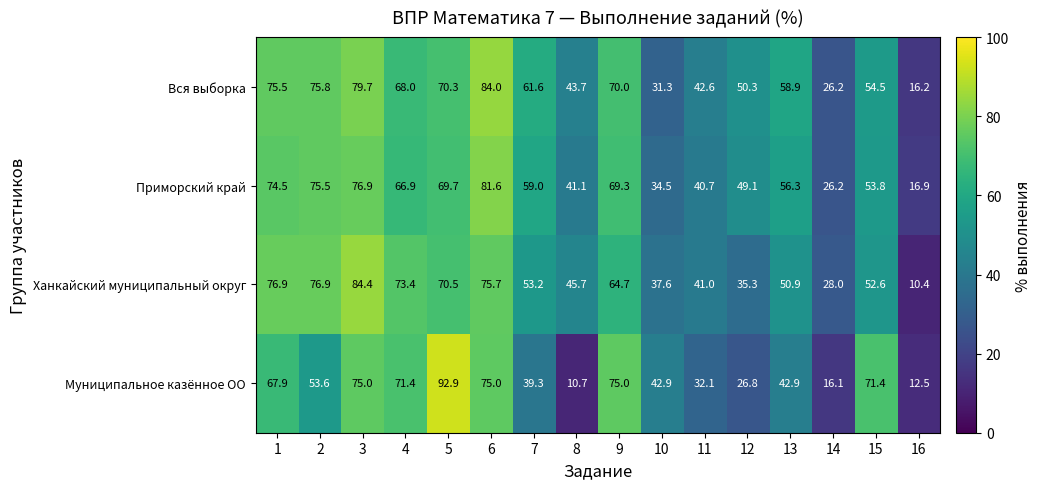

What is the total value across all series at 16?

56.0